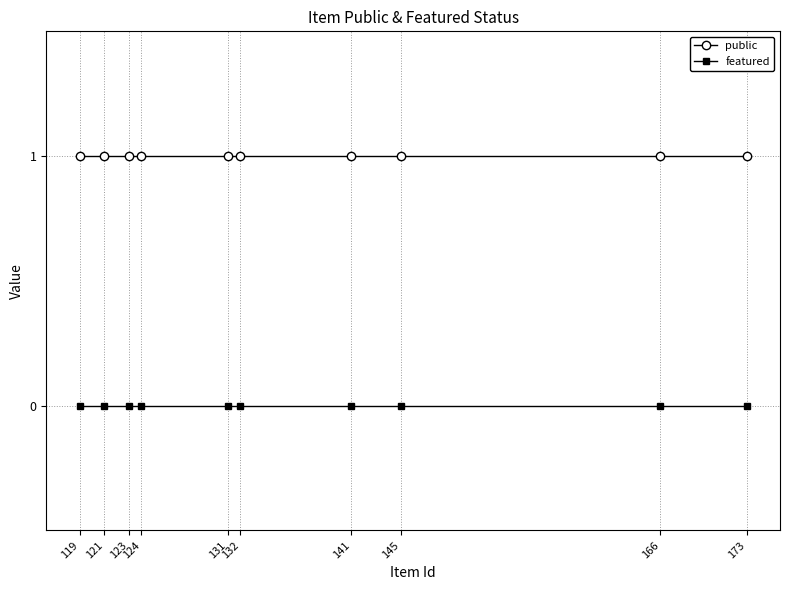

List the series in order of their peak value, lowest first.

featured, public